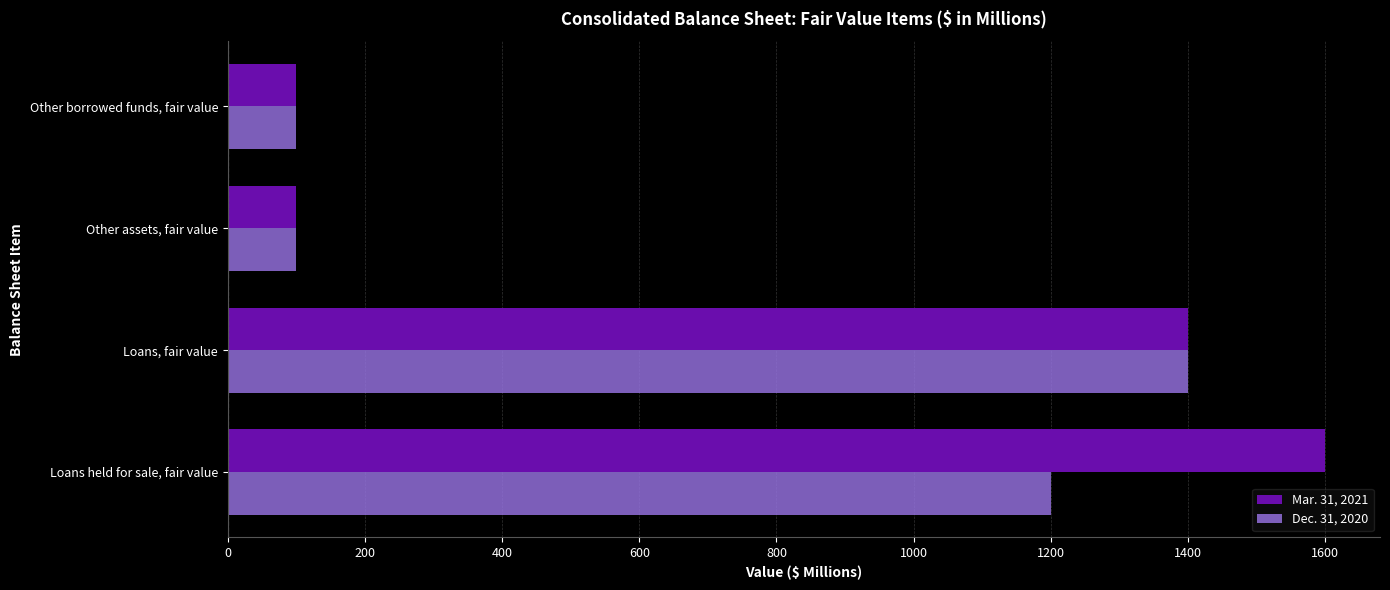

The Dec. 31, 2020 series shows 157 at Other borrowed funds, fair value. True or false?

False